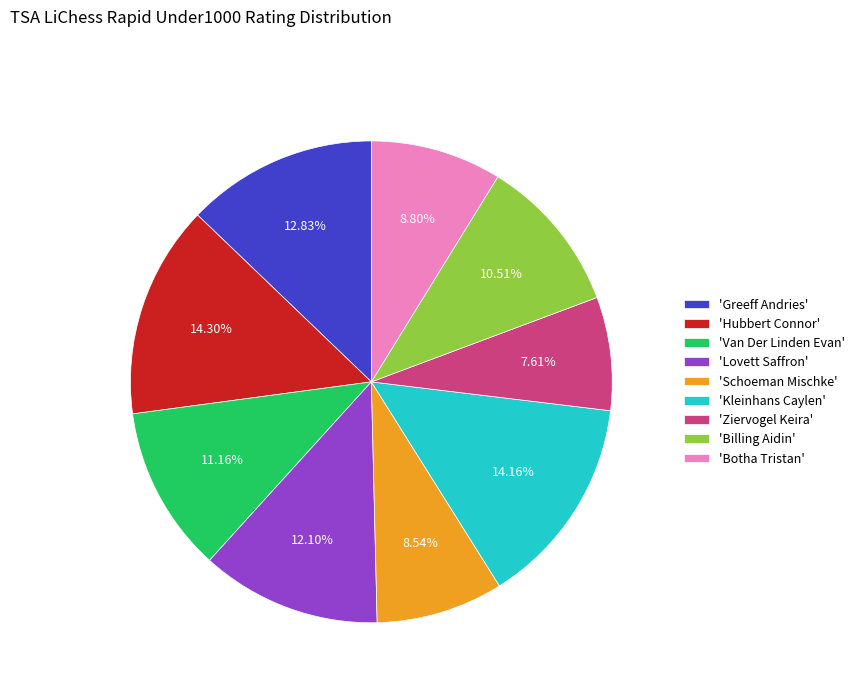

Is the sum of 'Schoeman Mischke' and 'Greeff Andries' greater than half?

No